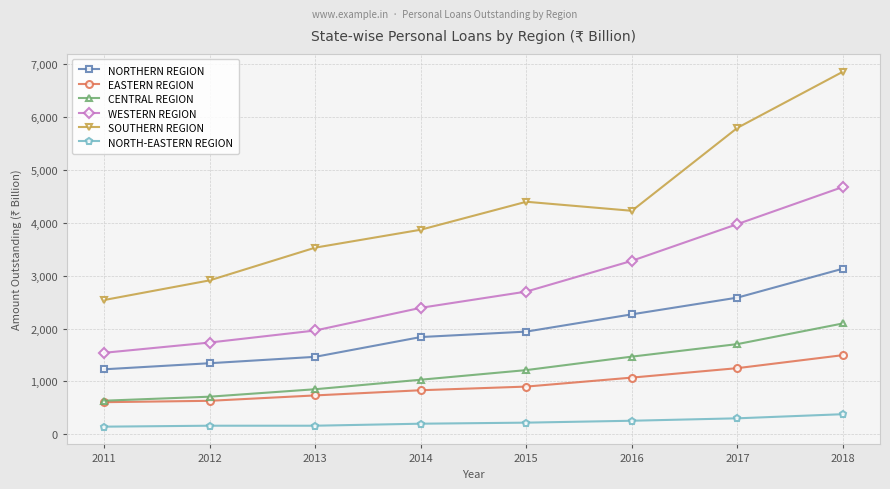

How many categories are shown in the chart?

8